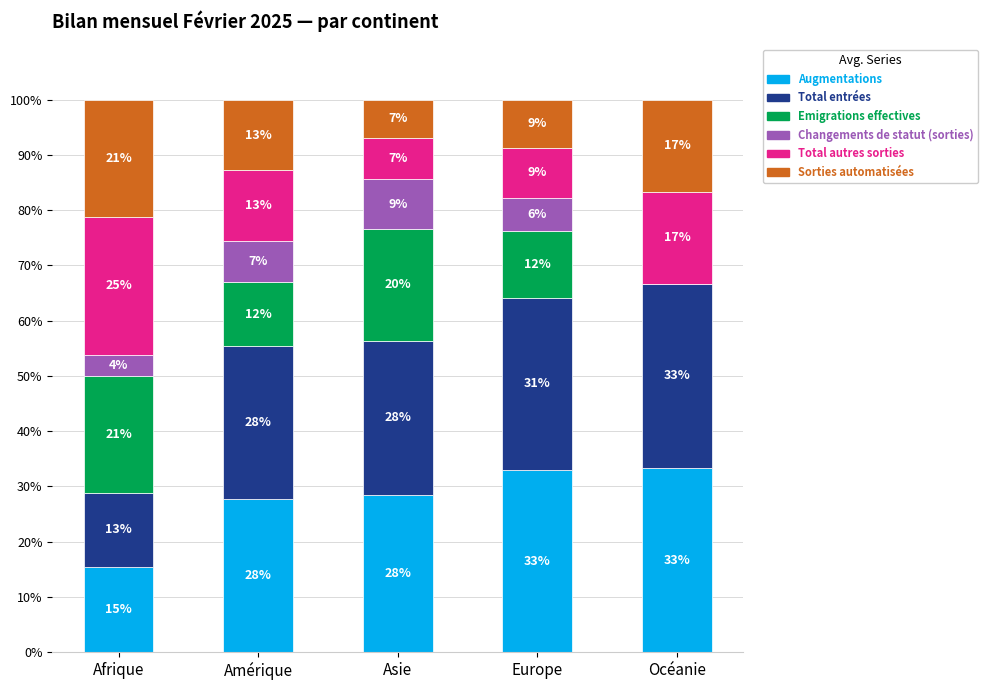

The value of Augmentations at Océanie is 6.9. True or false?

False